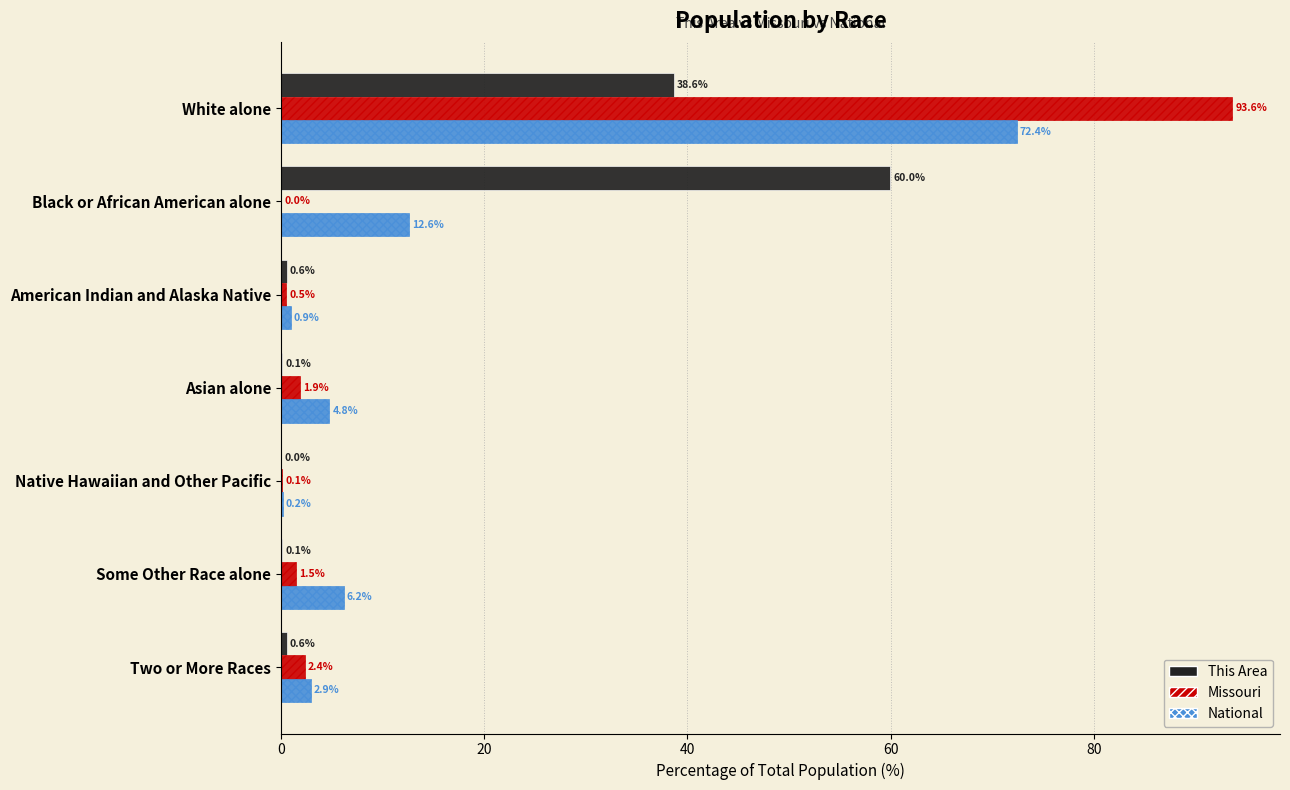

True or false: National has a value of 12.6 at Black or African American alone.

True